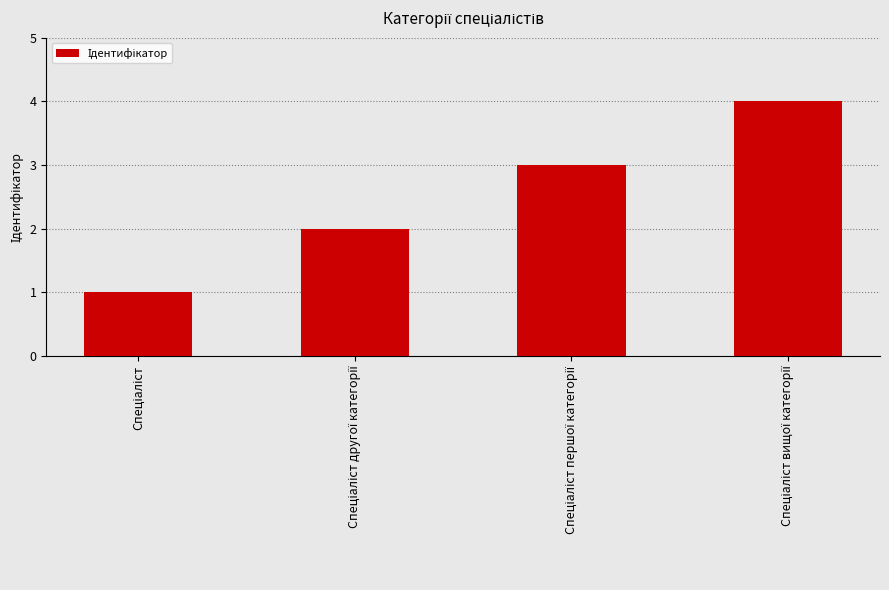

What is the maximum value shown in the chart?

4